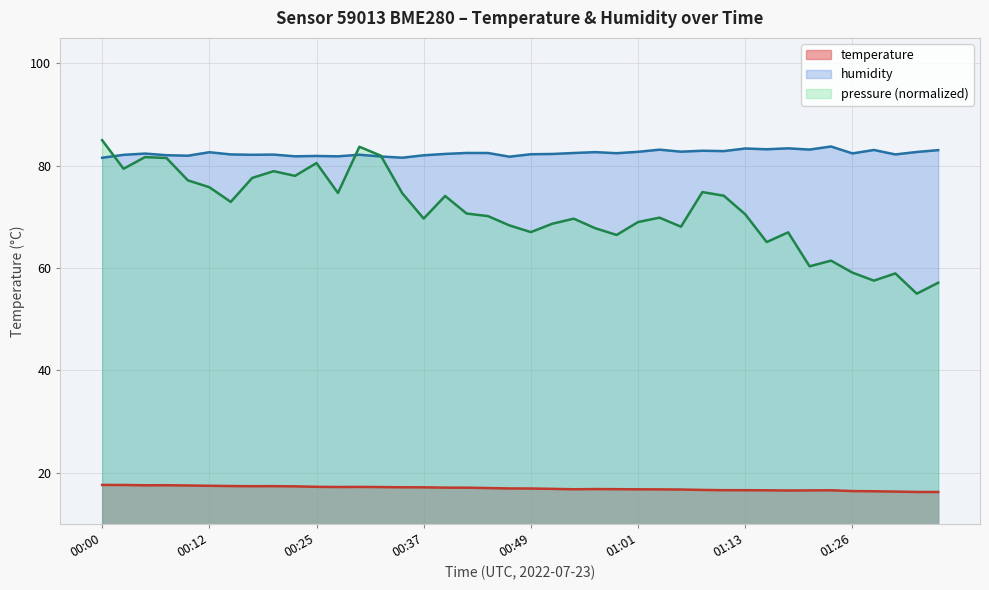

What is the label of the 16th point from the right?

00:59